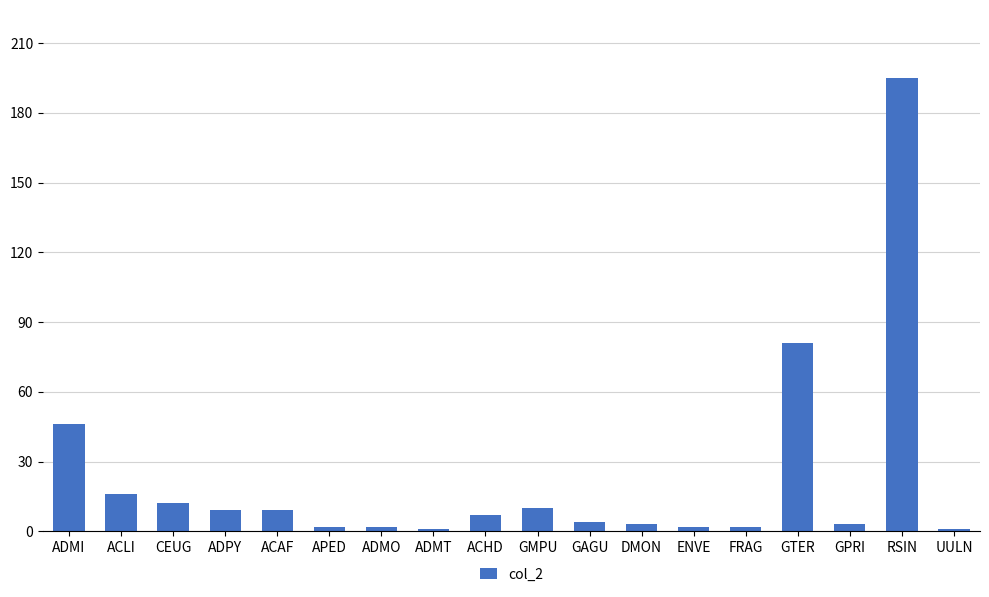

What is the value of the 16th bar from the left?

3